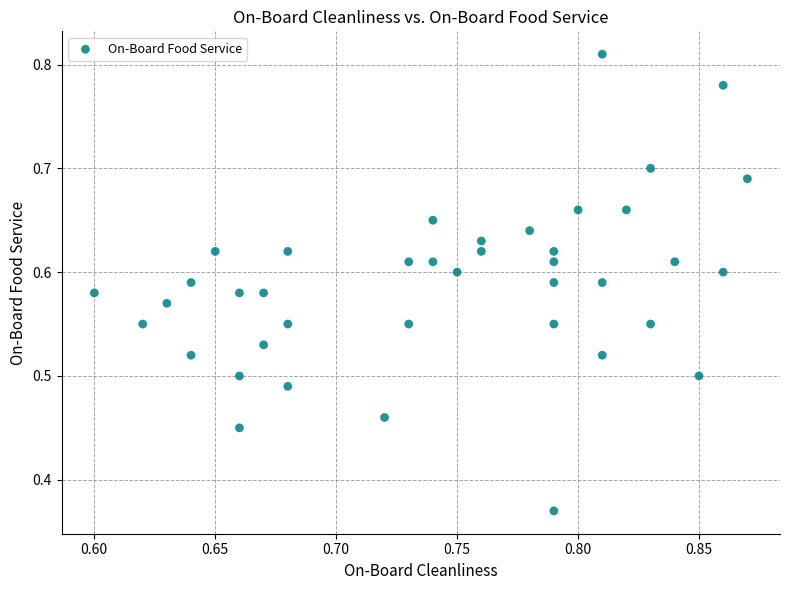

What is the range of X values (max minus min)?

0.3